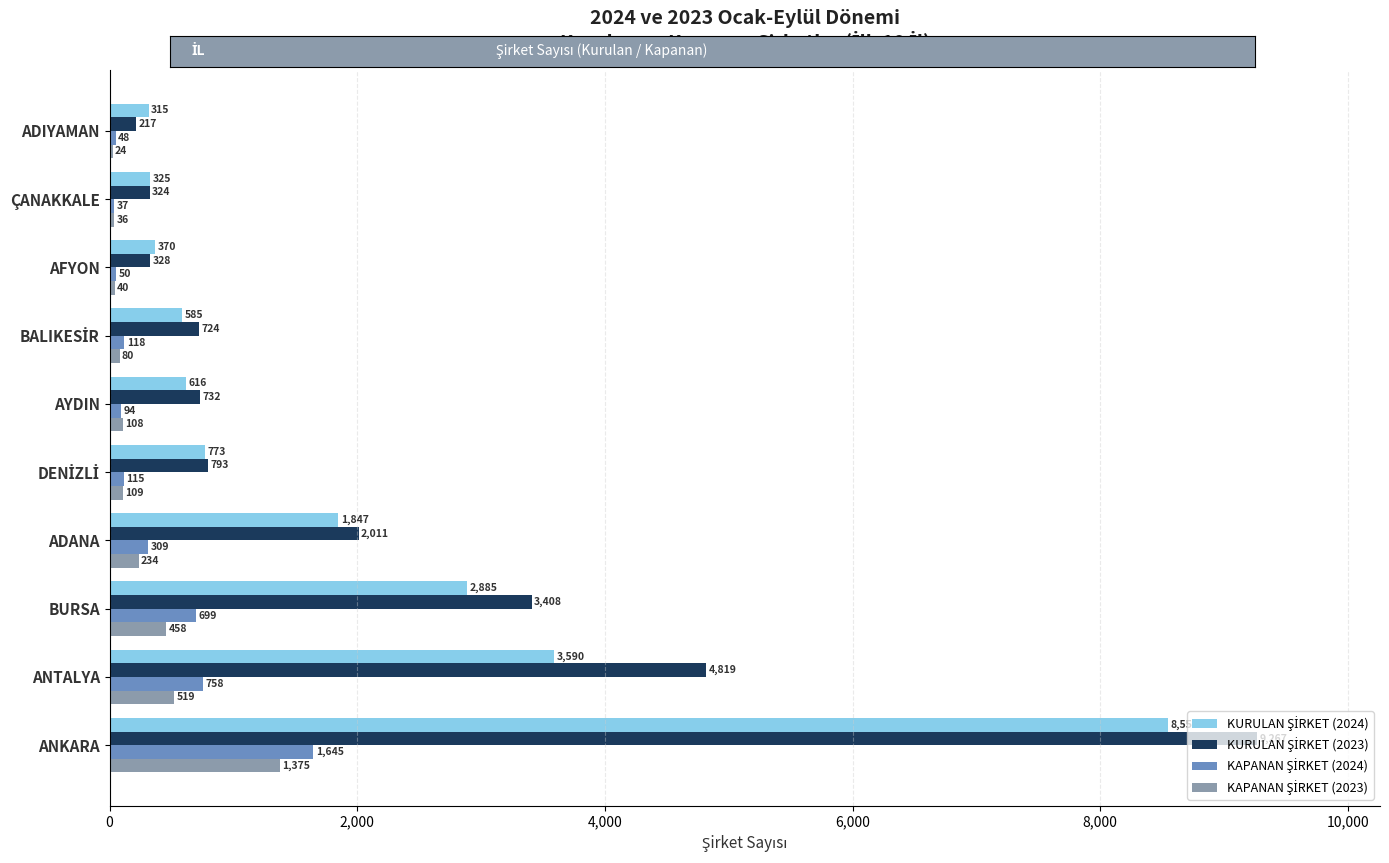

What is the total value across all series at ADANA?

4401